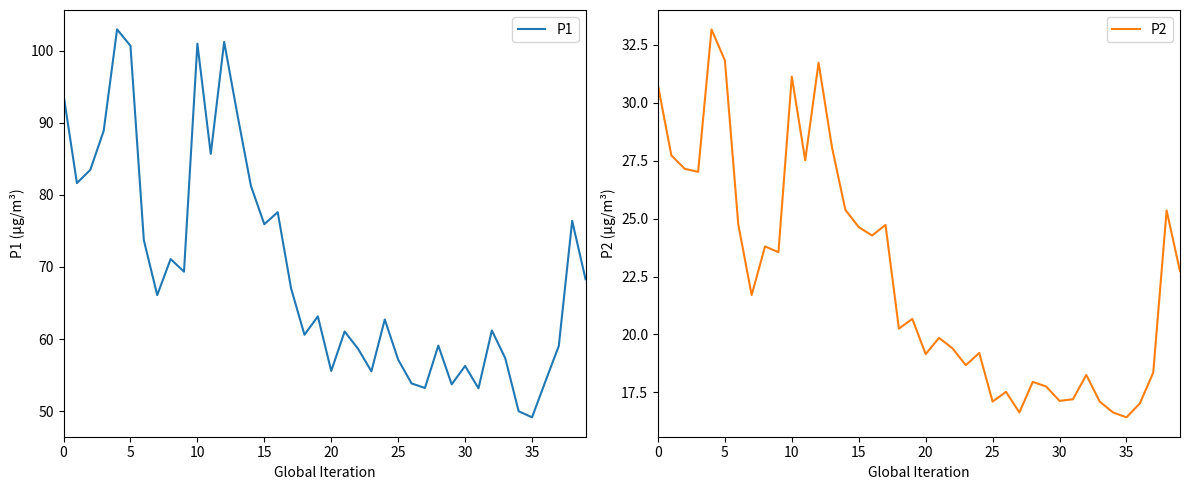

What is the difference between the P2 values at 37 and 27?

1.7